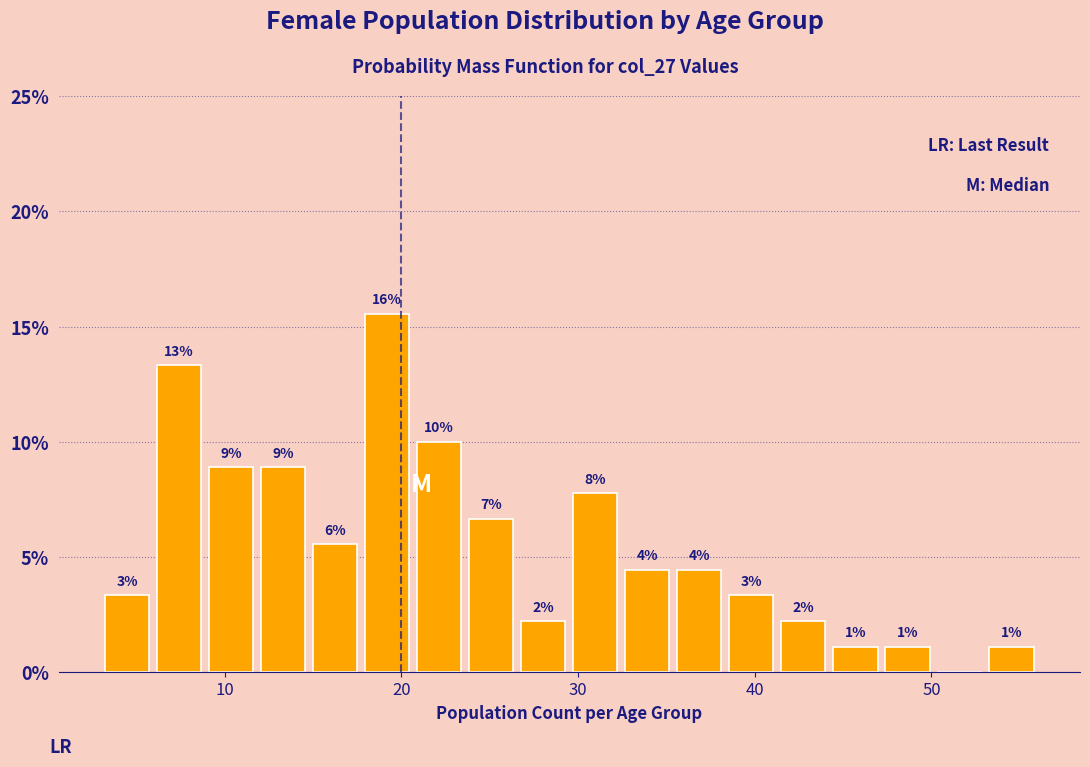

Read against the x-axis, roughly where is the centre of the tallest bar?

19